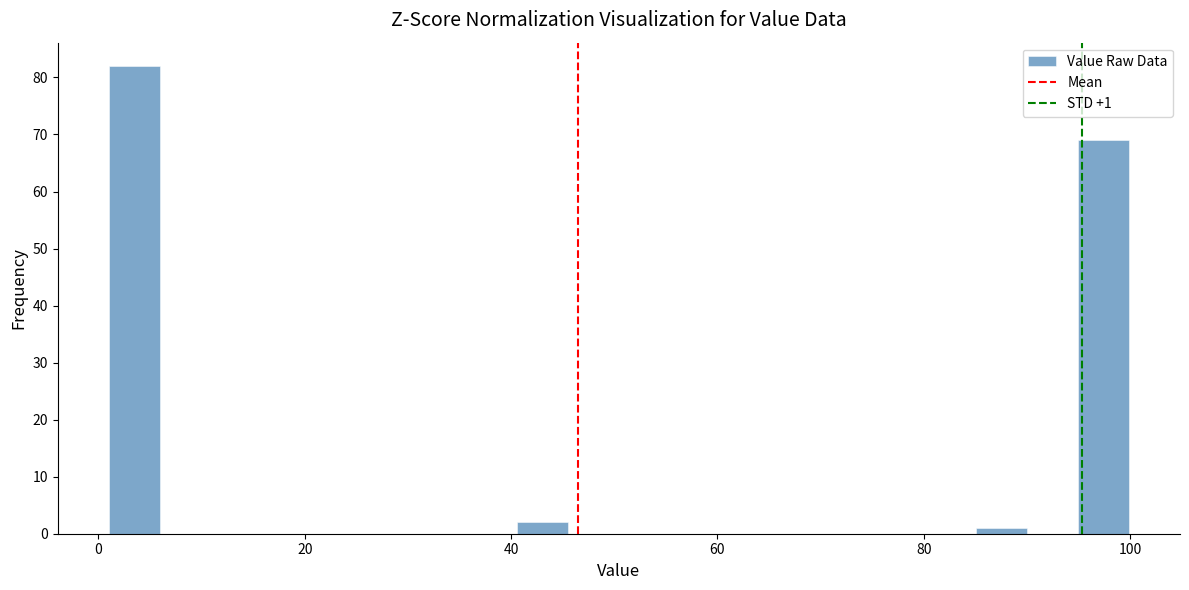

Read against the x-axis, roughly where is the centre of the tallest bar?

4